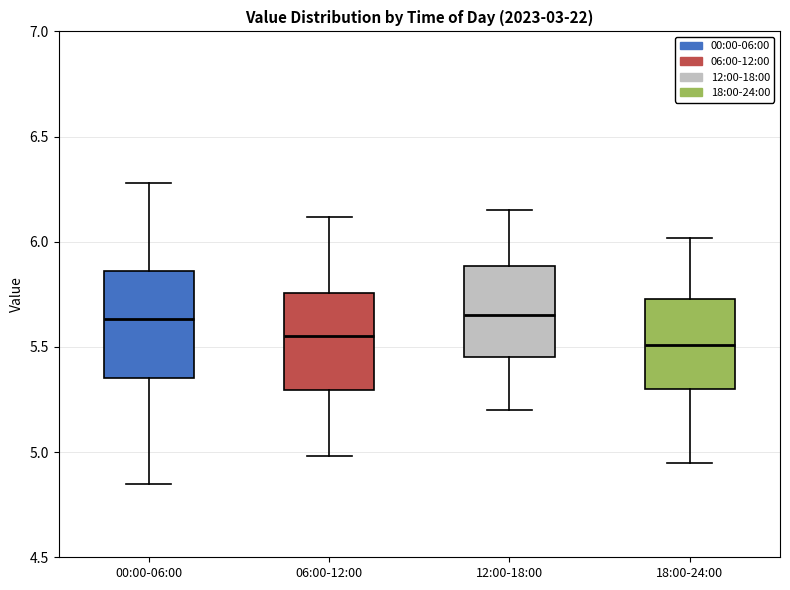

Reading left to right, transcribe this box plot: for each box, give where its median line is, the range the box spans, and where its two whiskers end, as read against the y-axis. The values are not printed on the chart, so give them approximately, as read against the axis.

00:00-06:00: median 5.65, box 5.35 to 5.85, whiskers 4.85 to 6.30
06:00-12:00: median 5.55, box 5.30 to 5.75, whiskers 5.00 to 6.10
12:00-18:00: median 5.65, box 5.45 to 5.90, whiskers 5.20 to 6.15
18:00-24:00: median 5.50, box 5.30 to 5.75, whiskers 4.95 to 6.00